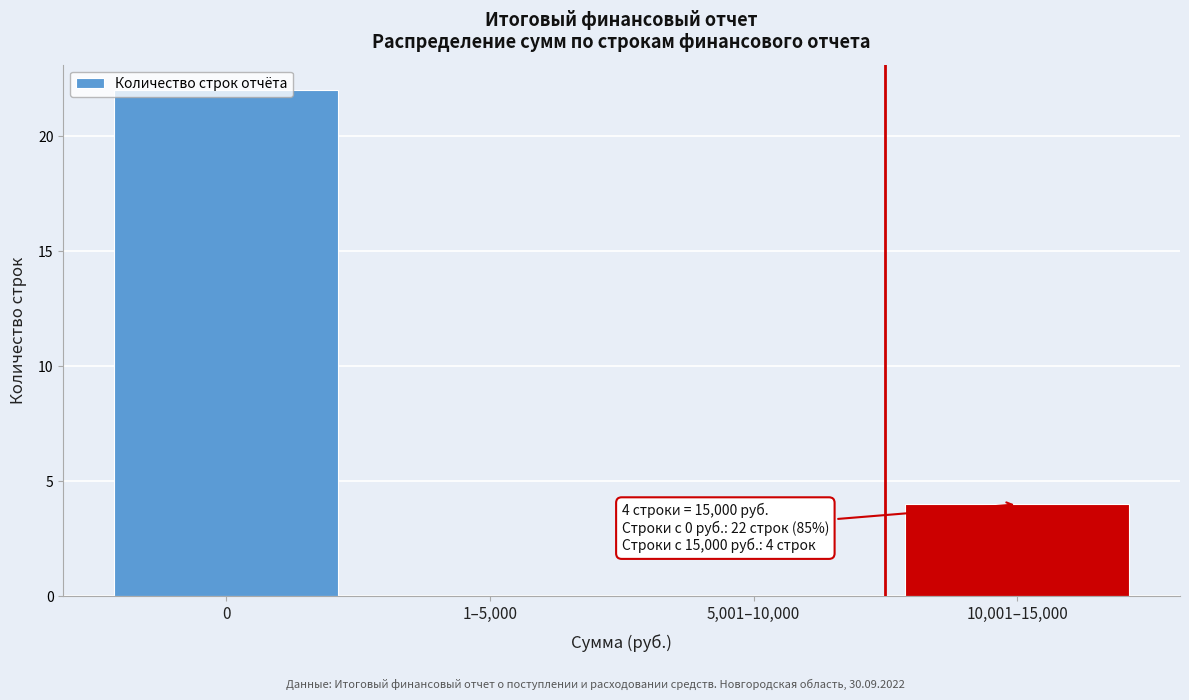

The chart shows a value of 10 at 5,001–10,000. True or false?

False